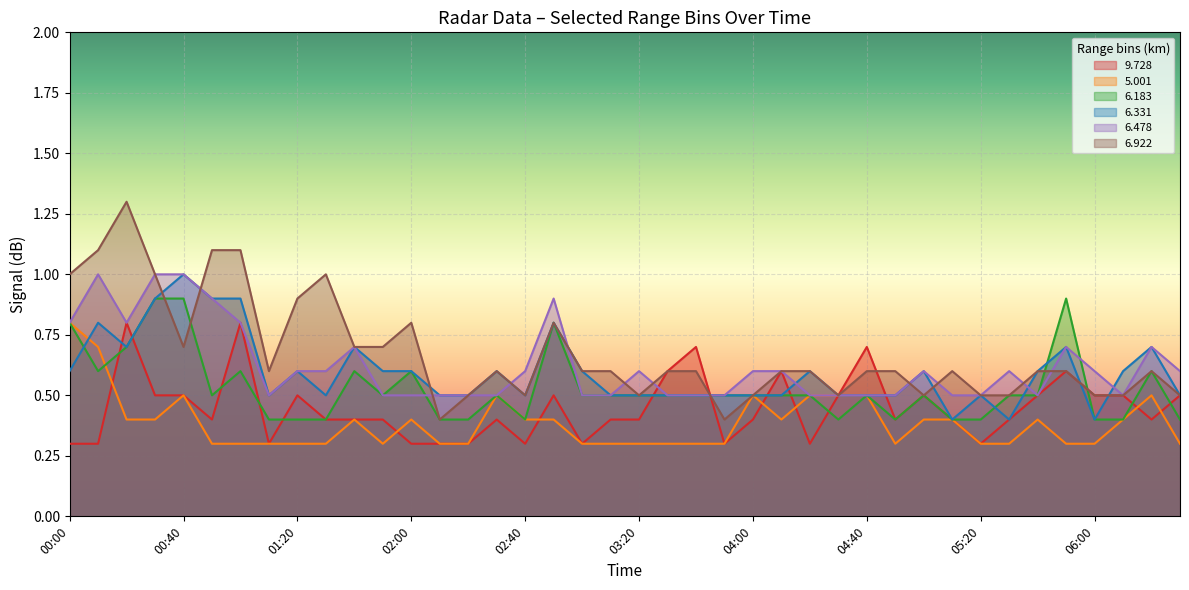

What is the value of the 6.922 point at the 26th from the left?

0.6